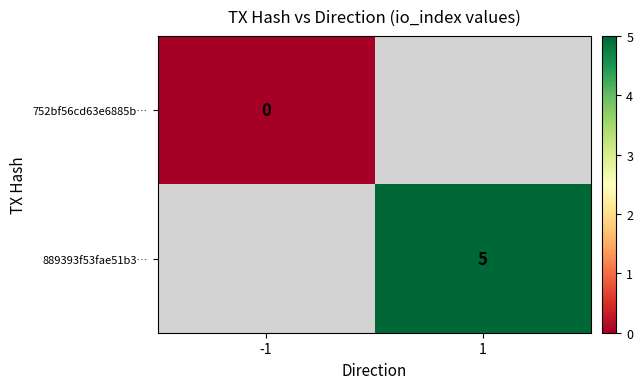

True or false: 889393f53fae51b3… has a value of 5 at 1.

True